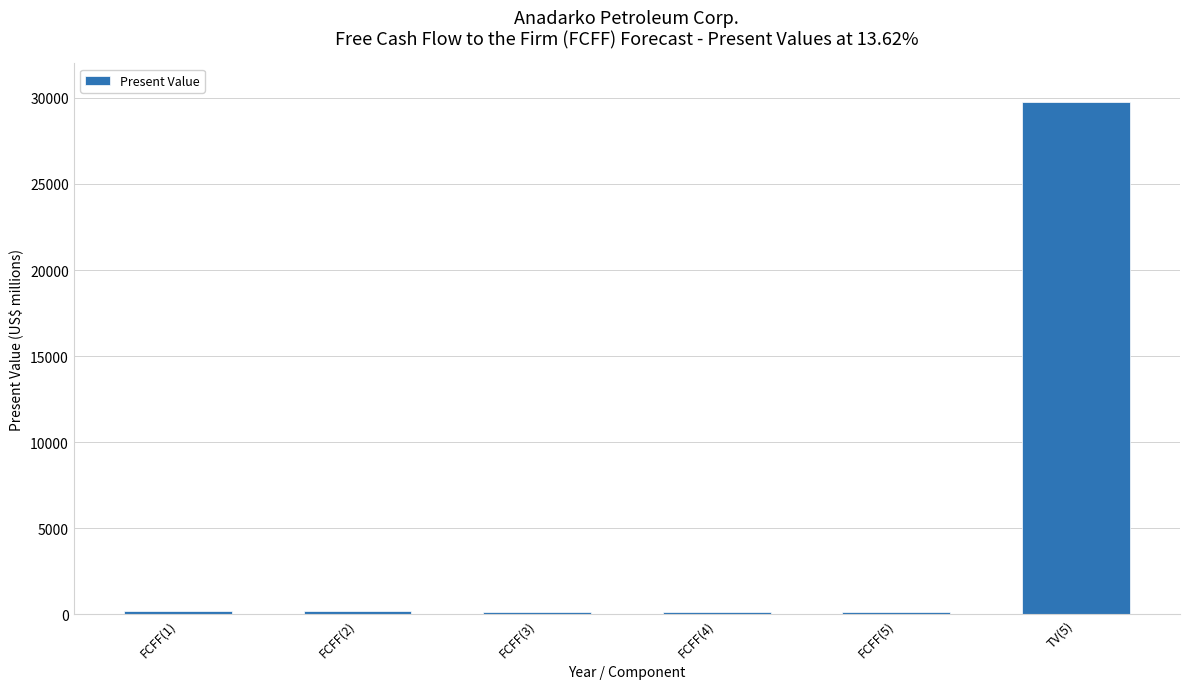

What is the sum of all values?

30535